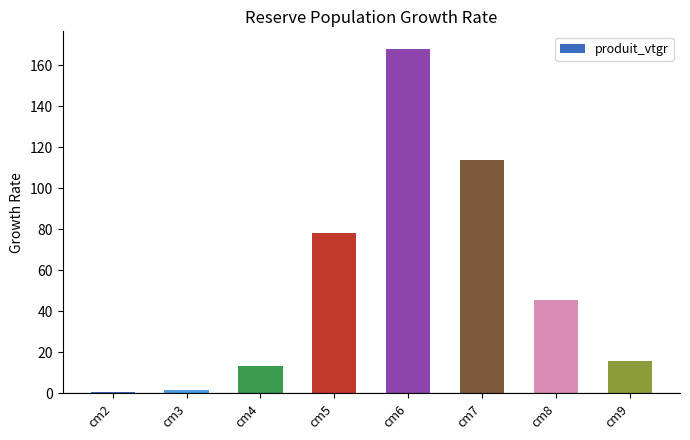

How many bars are there in total?

8